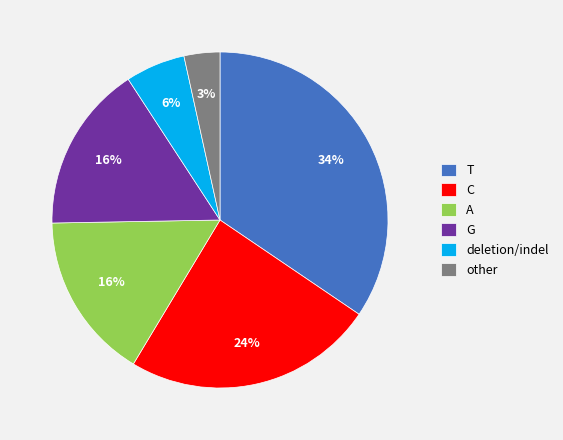

Which category has the biggest portion of the pie?

T